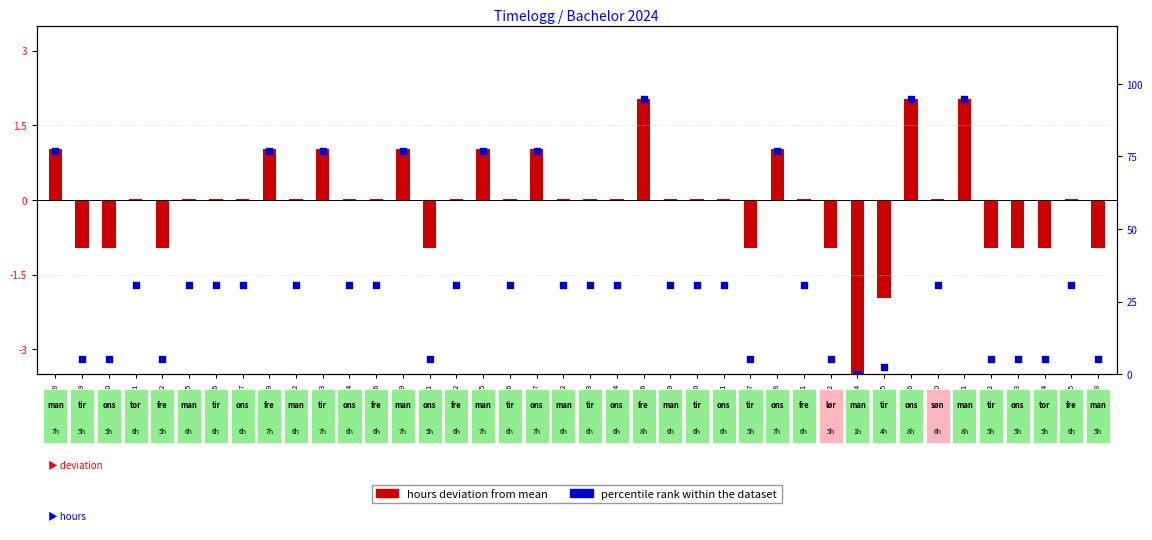

Which series contains the lowest Y value?

hours deviation